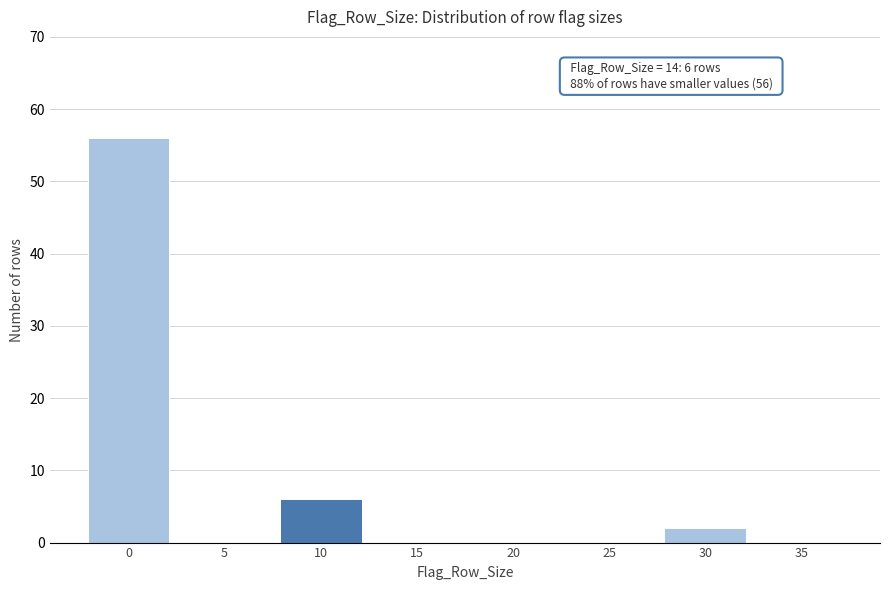

Reading left to right, extract all data points from this chart.

0=56	5=0	10=6	15=0	20=0	25=0	30=2	35=0